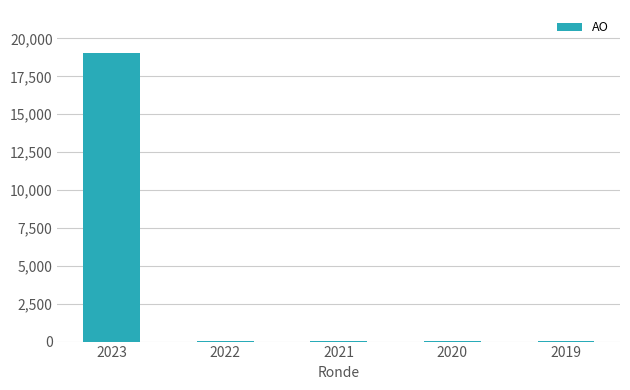

Is it true that the value at 2022 is 31?

True